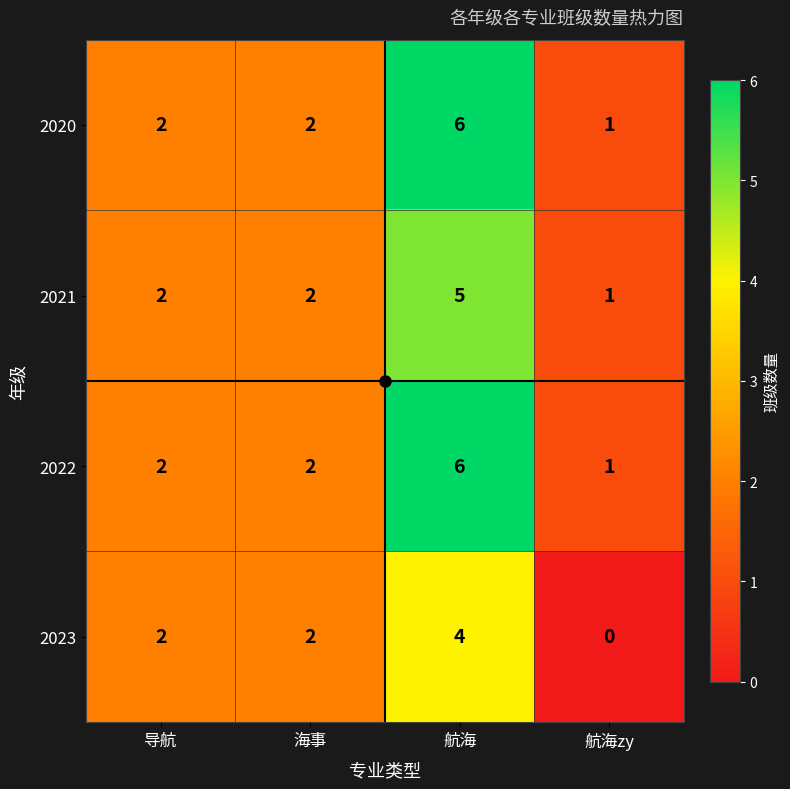

What is the maximum value shown in the chart?

6